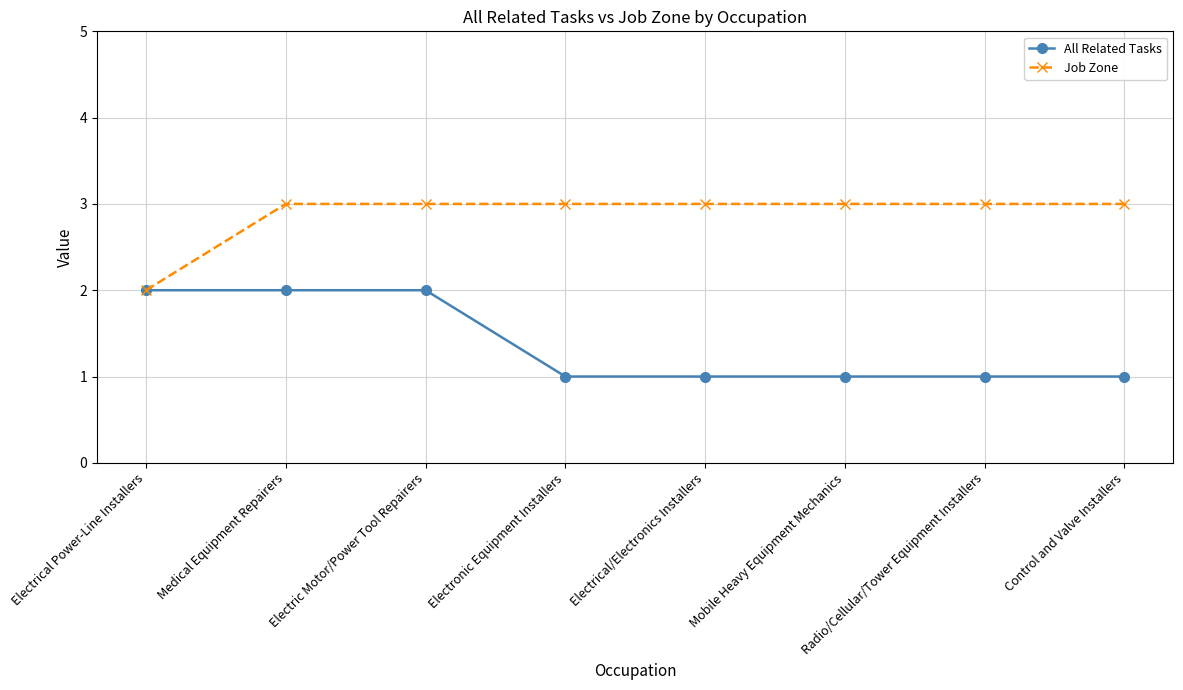

Is this an area chart (filled region under the line)?

No